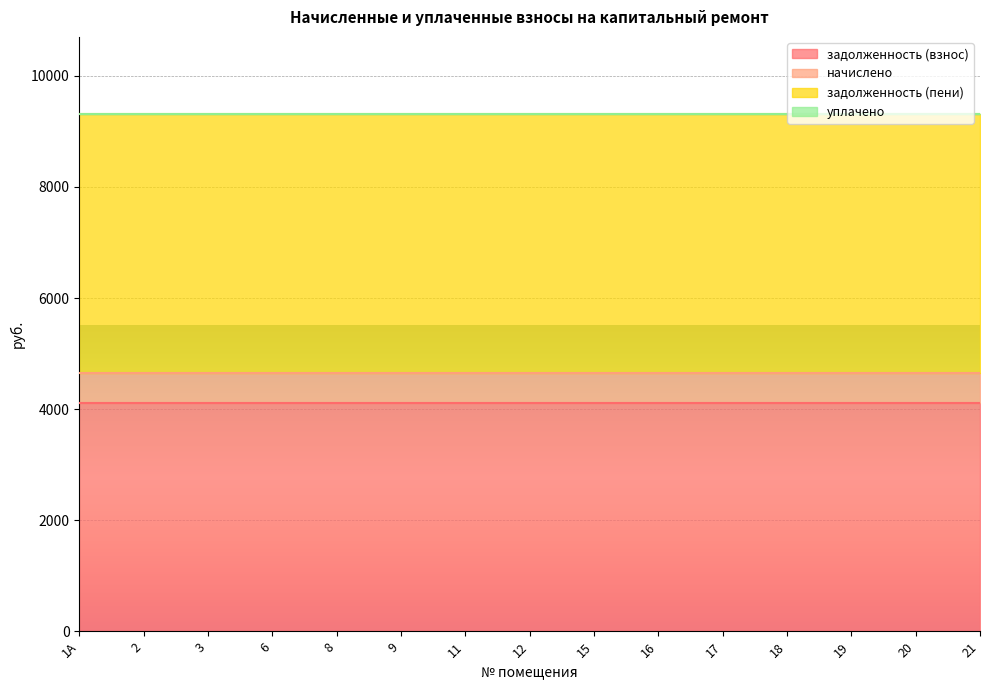

At which category is the sum across all series the highest?

1А